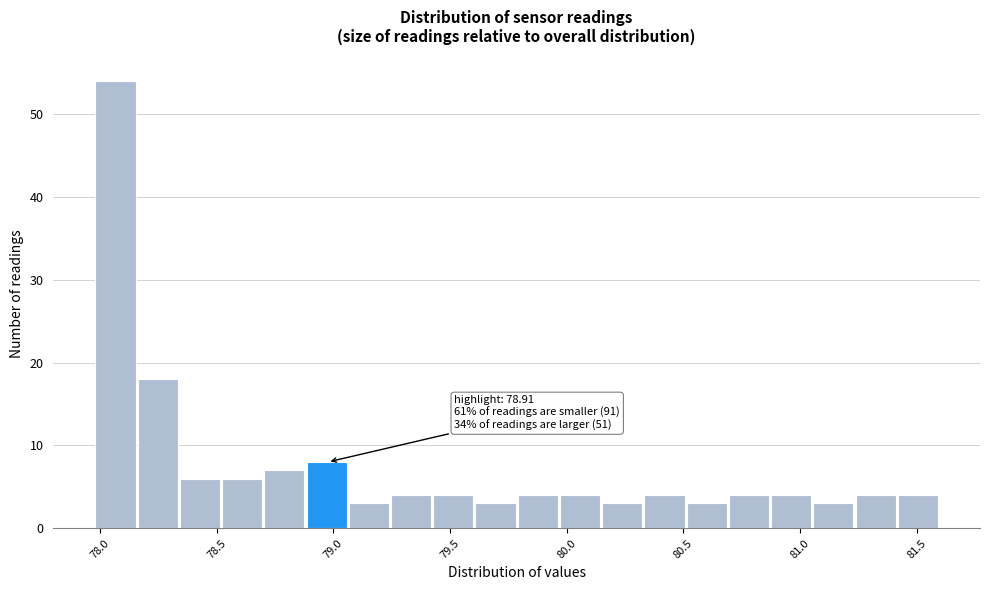

Read against the x-axis, roughly where is the centre of the tallest bar?

78.05